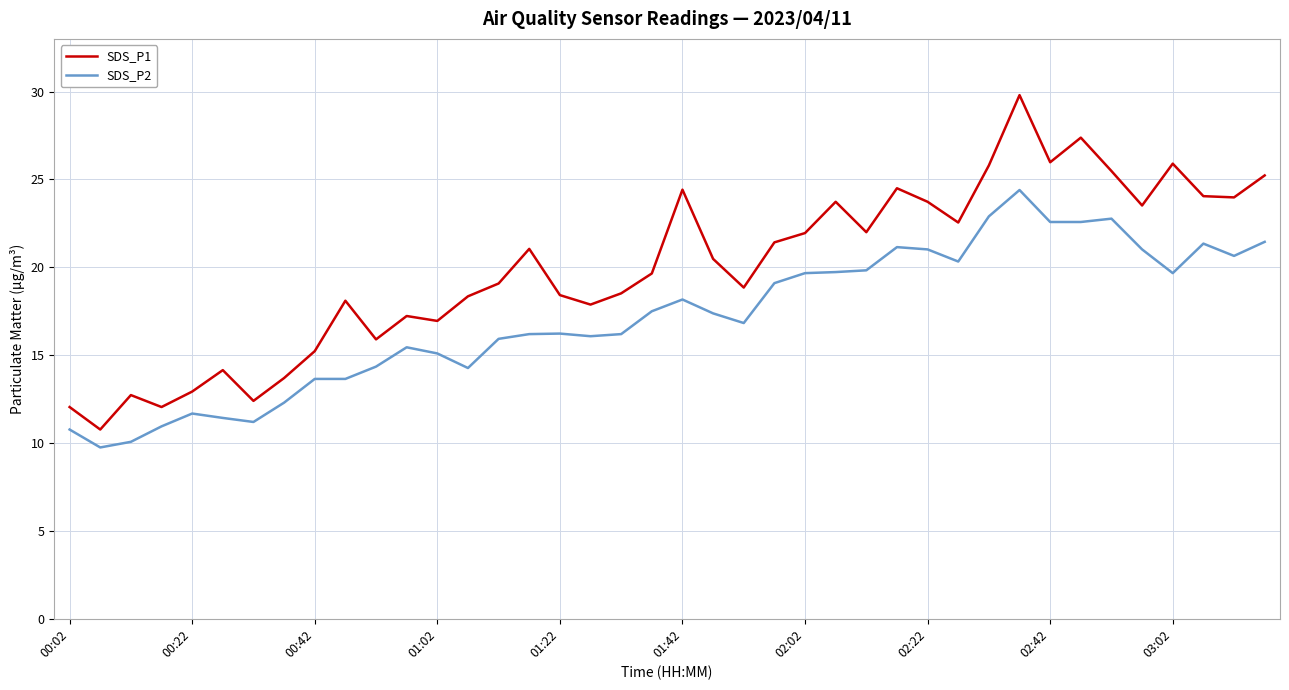

List the series in order of their peak value, highest first.

SDS_P1, SDS_P2